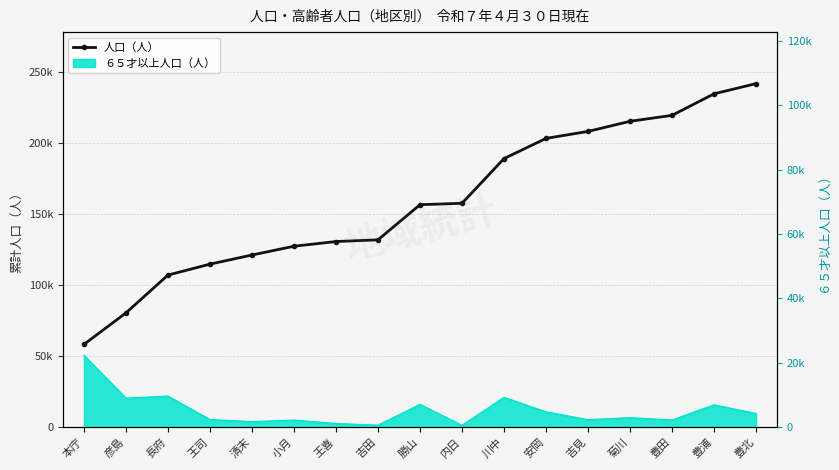

What is the change in value from 吉田 to 豊田?

+87619